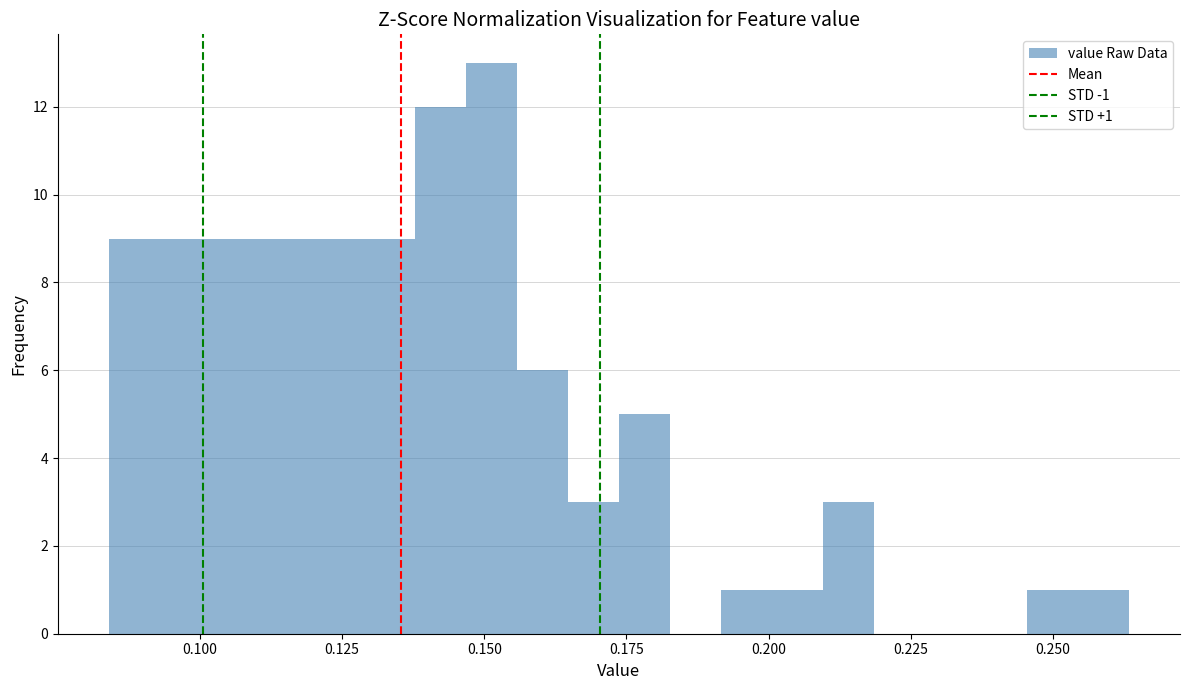

Around what value on the x-axis is the tallest bar? Give the approximate position of its centre, as read against the axis.

0.150